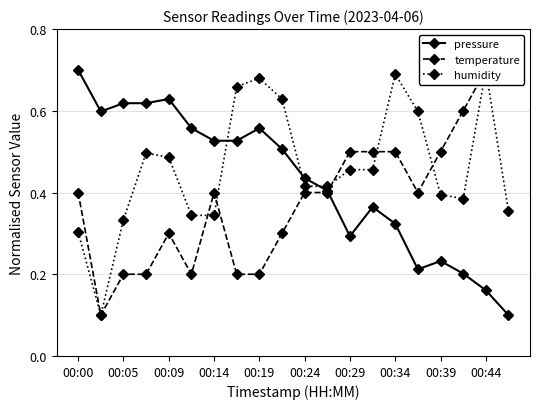

What is the sum of all humidity values?

9.2